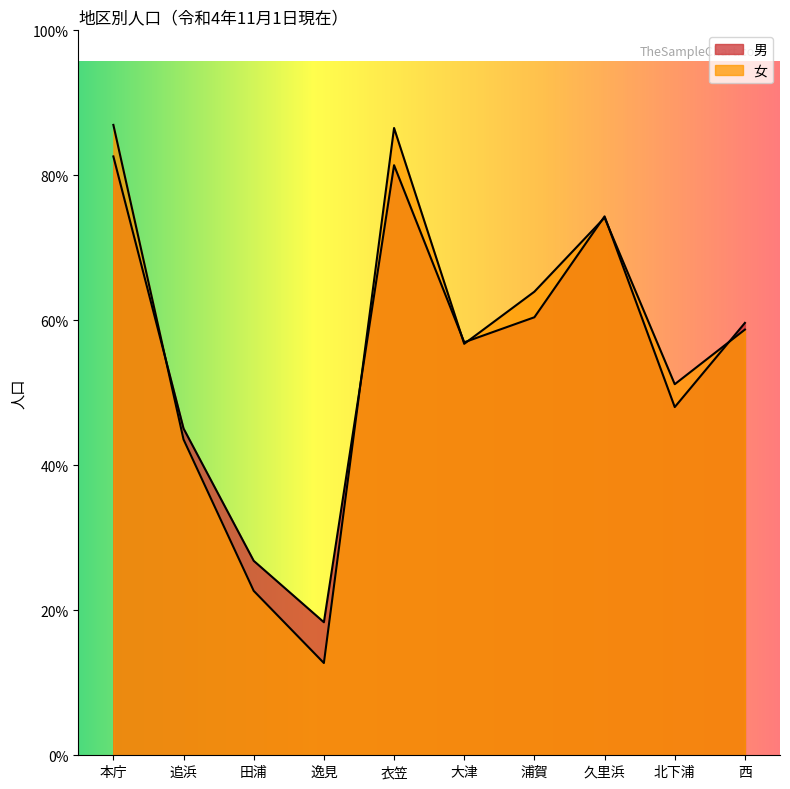

In 男, how many points are lower than both neighbors (excluding endpoints)?

3